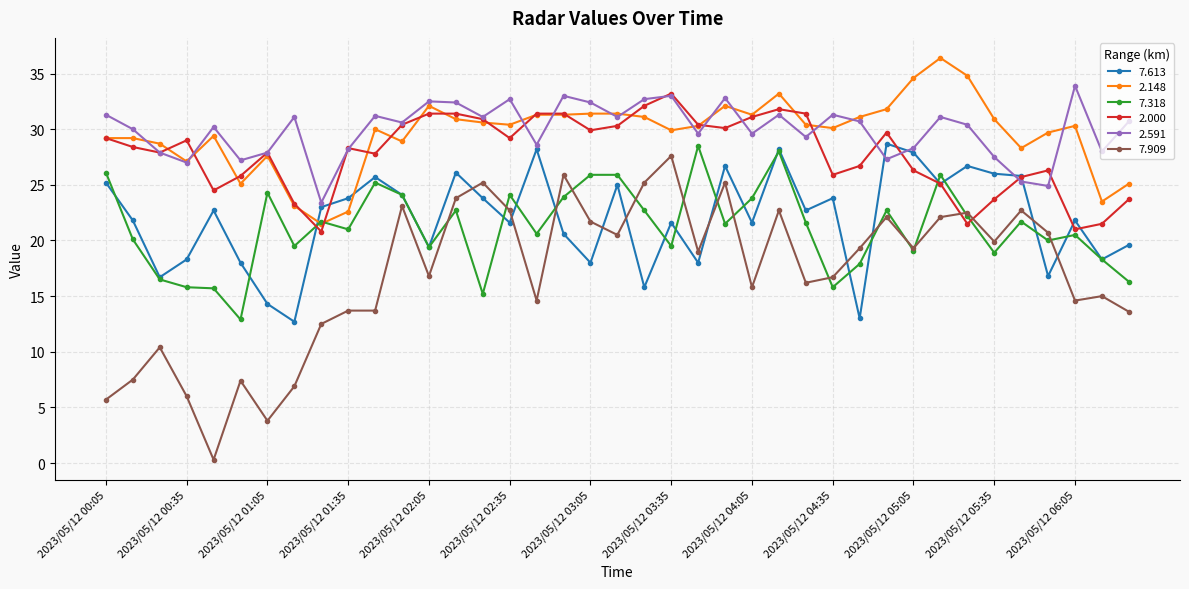

What are all the series names shown in the legend?

7.613, 2.148, 7.318, 2.000, 2.591, 7.909